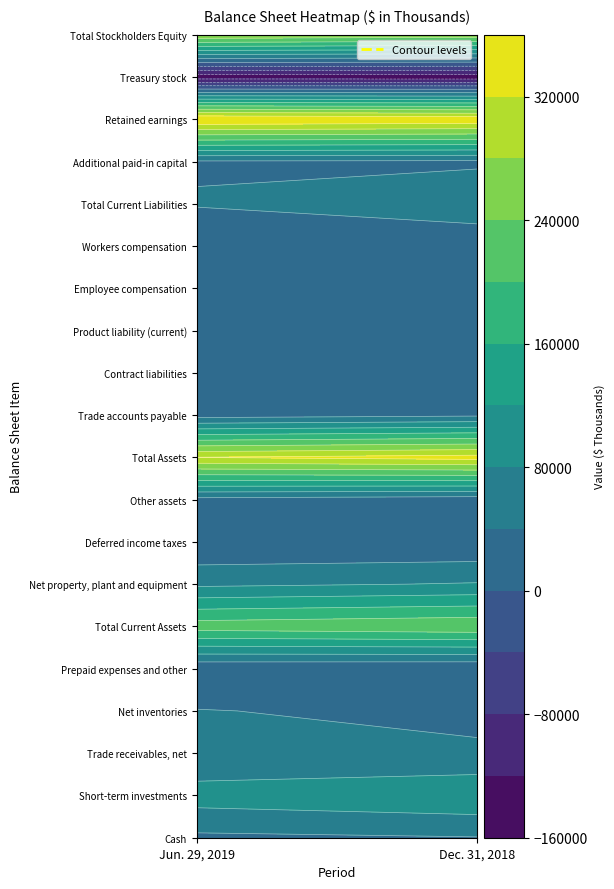

At how many categories does at least one series exceed -121743?

2